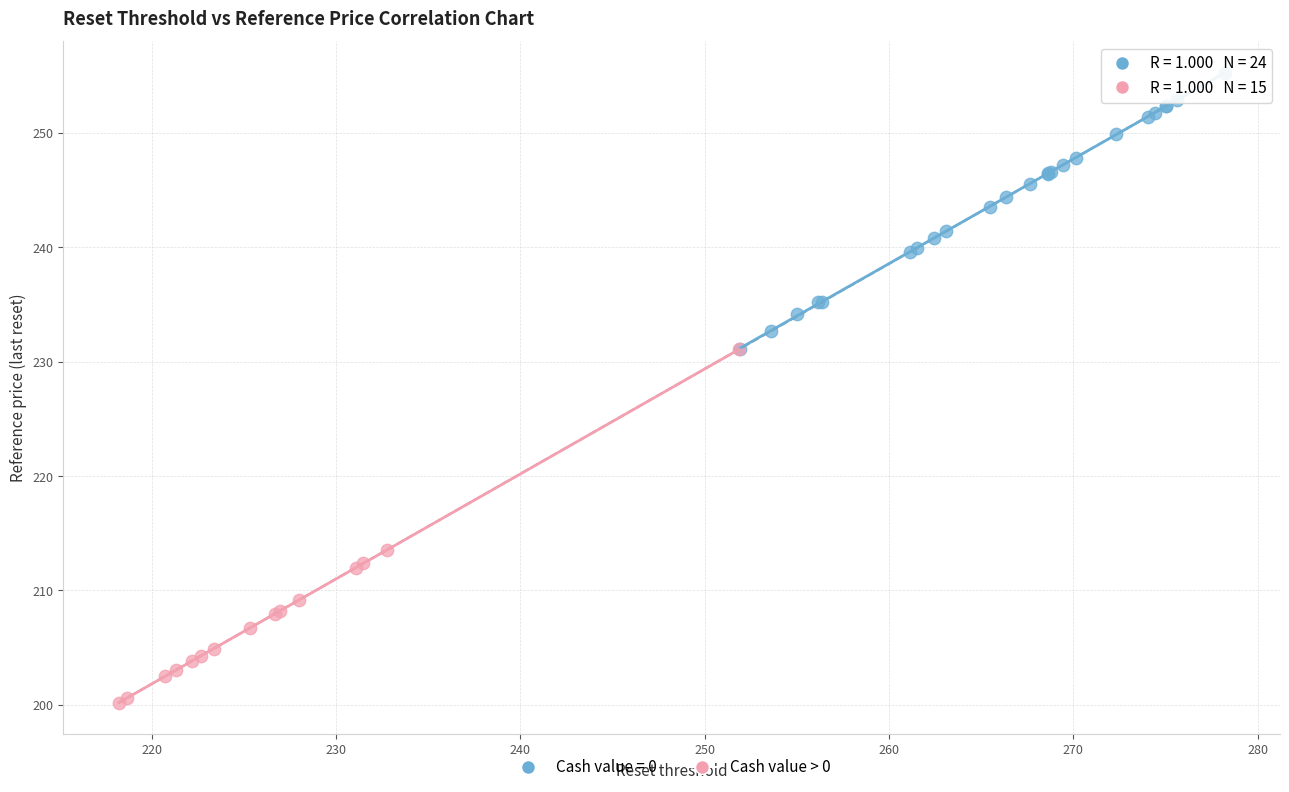

Which series reaches the minimum Y coordinate?

Cash value > 0